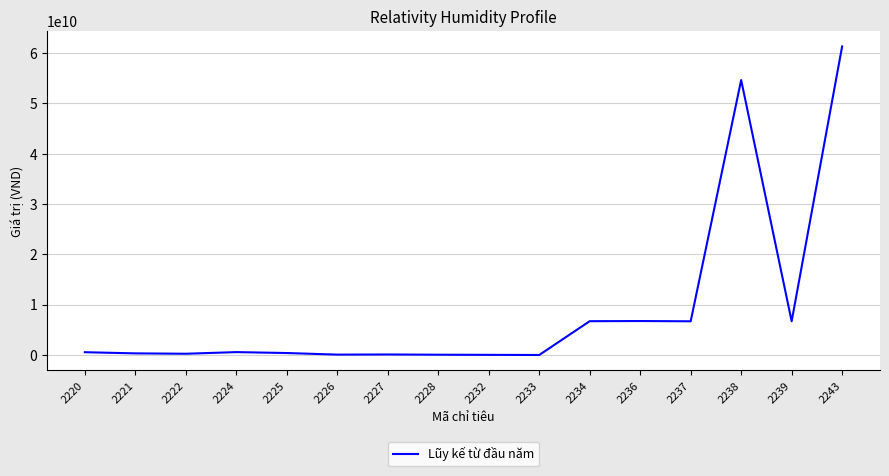

What is the minimum value shown in the chart?

-20745991